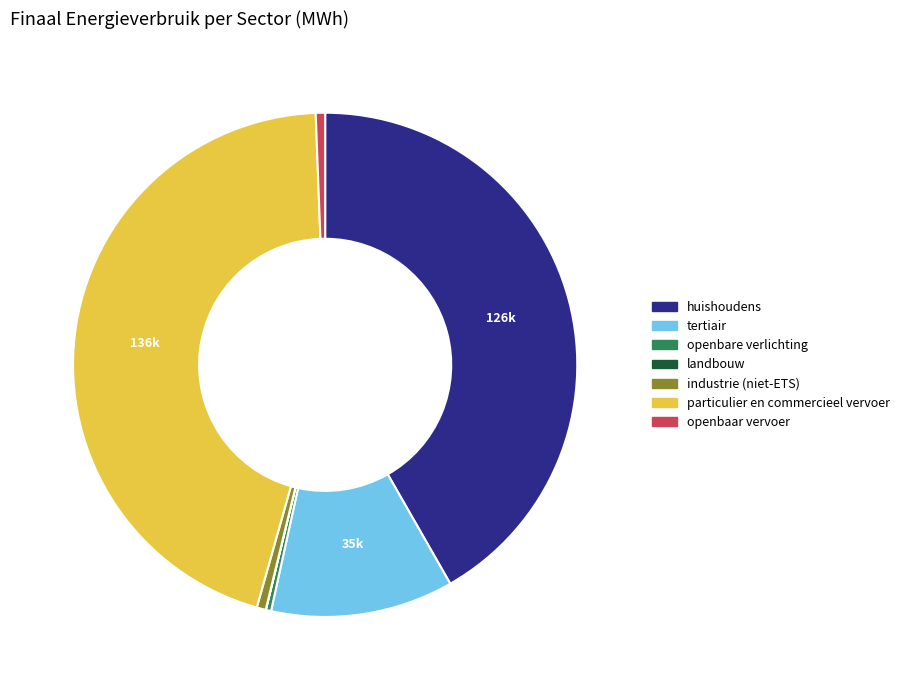

Between tertiair and industrie (niet-ETS), which is larger?

tertiair